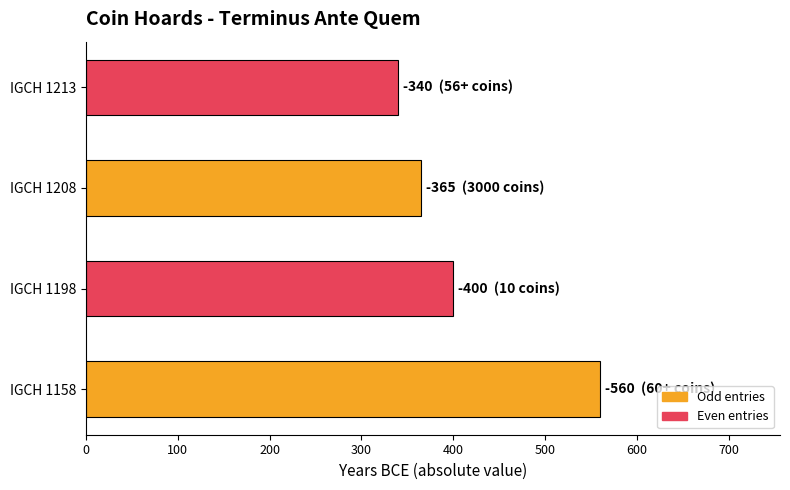

What is the change in value from IGCH 1208 to IGCH 1213?

-25